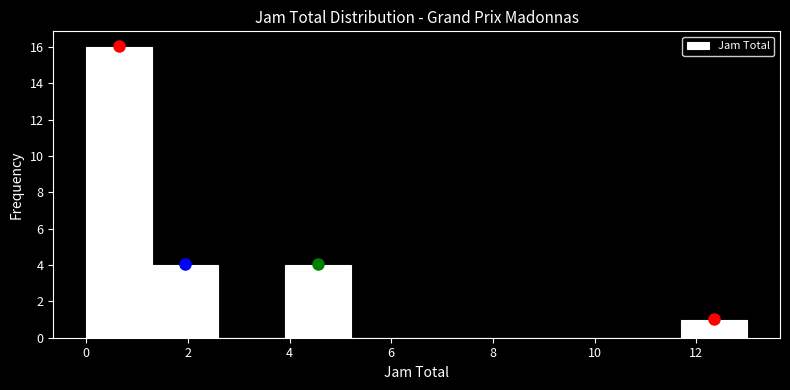

Reading left to right, transcribe this chart: for each bar, give the range it covers on the x-axis and its height. Neither the bar edges nor the heights are printed on the chart, so give them approximately, as read against the axes.

0.0 to 1.3: 16
1.3 to 2.6: 4
2.6 to 3.9: 0
3.9 to 5.2: 4
5.2 to 6.5: 0
6.5 to 7.8: 0
7.8 to 9.1: 0
9.1 to 10.4: 0
10.4 to 11.7: 0
11.7 to 13.0: 1